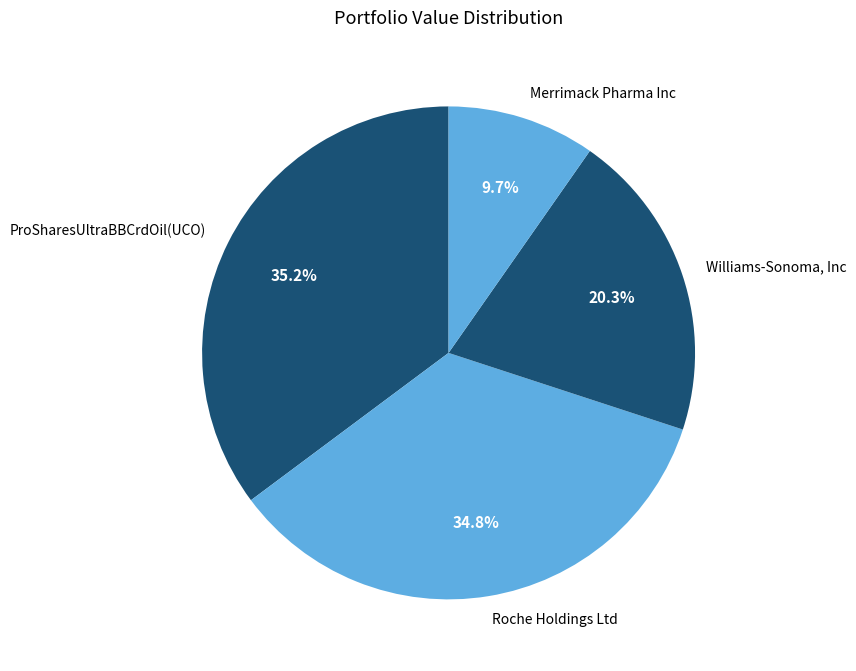

Between Roche Holdings Ltd and Williams-Sonoma, Inc, which is larger?

Roche Holdings Ltd